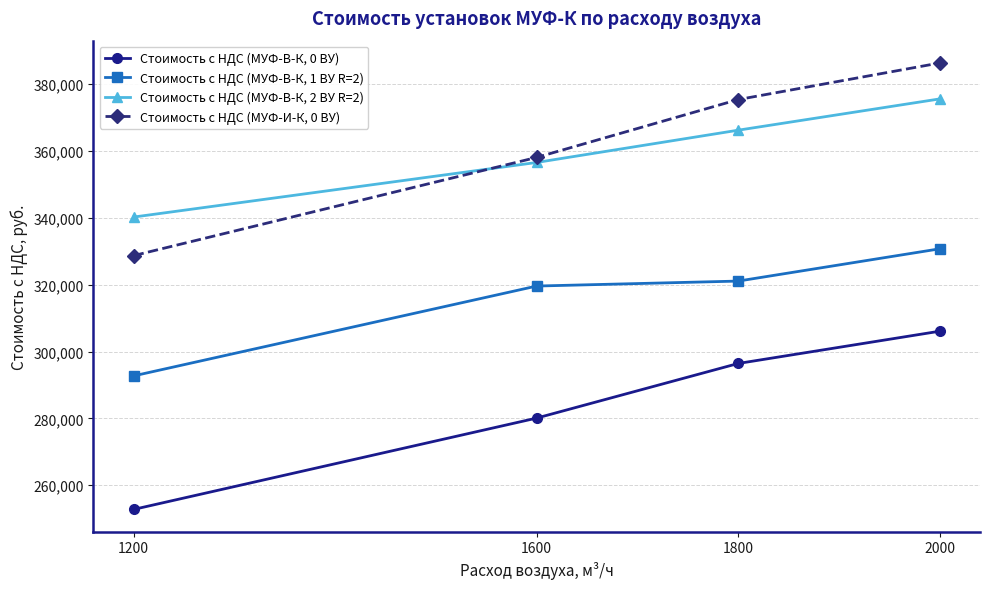

Between 1600 and 1800, which series saw the biggest shift?

Стоимость с НДС (МУФ-И-К, 0 ВУ)